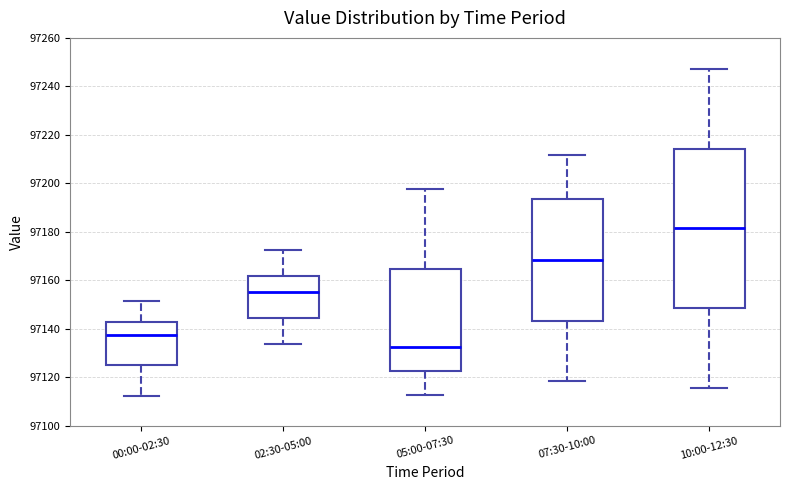

Which box's median line is the lowest?

05:00-07:30